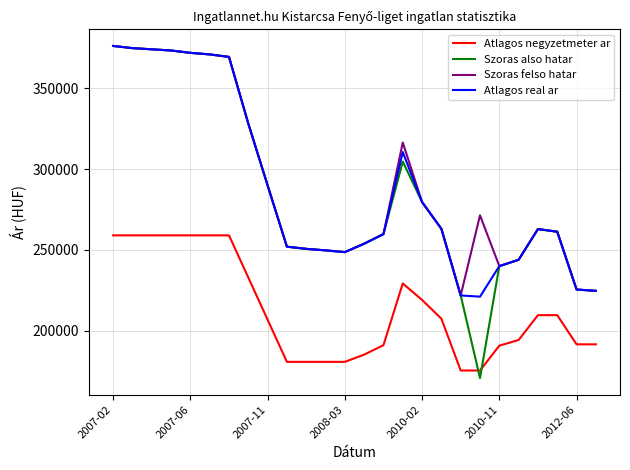

True or false: Atlagos negyzetmeter ar and Atlagos real ar cross at least once.

False